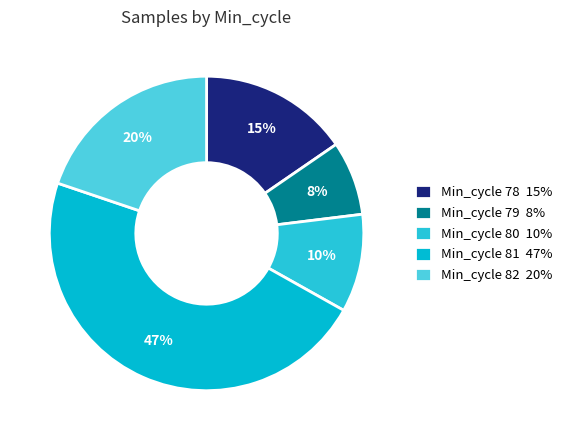

Count the number of slices in the pie.

5